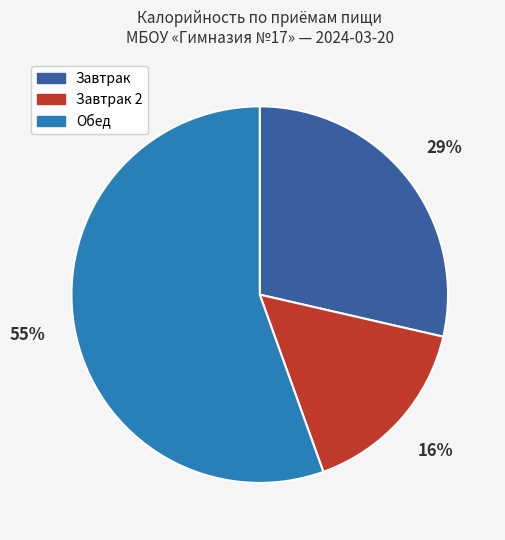

Does any single category account for the majority?

Yes